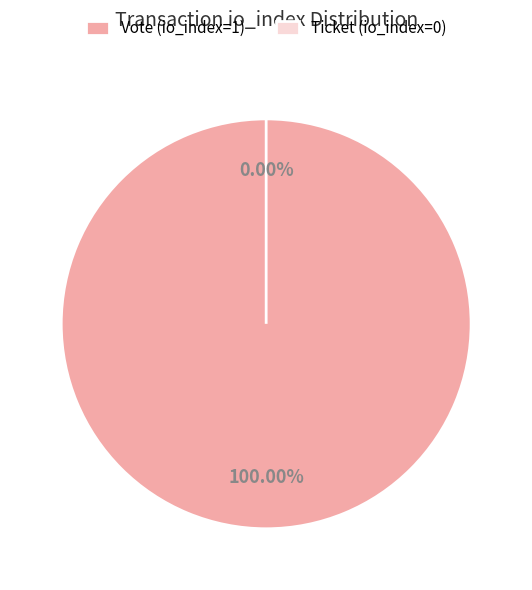

Which category accounts for the majority?

Vote (io_index=1)